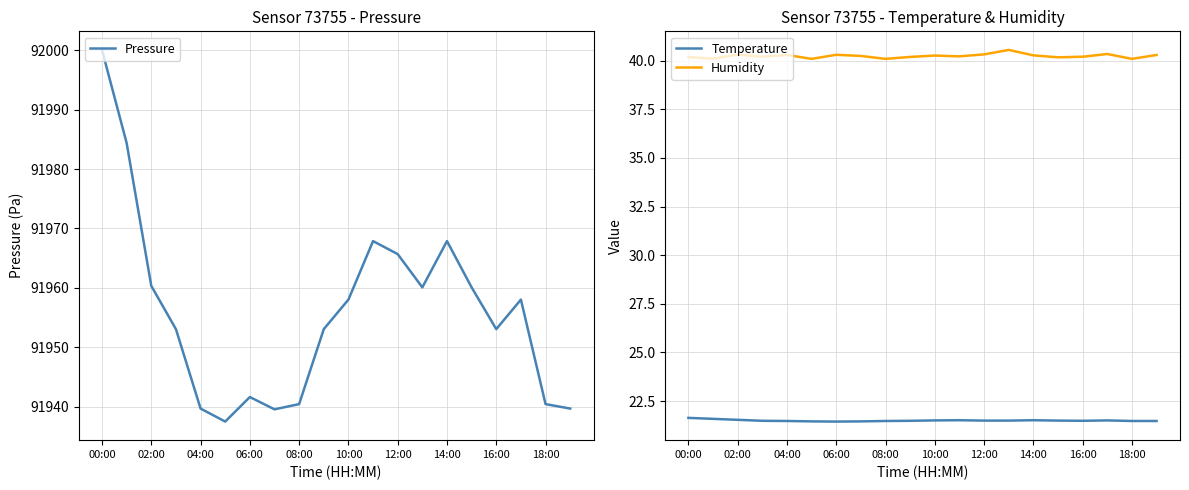

True or false: Pressure has a value of 135281.0 at 12:00.

False